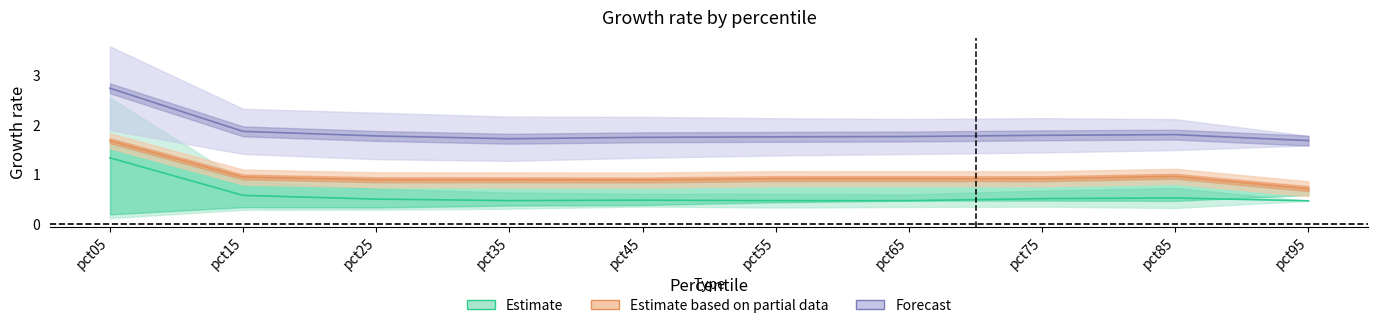

True or false: Estimate and Forecast intersect in this chart.

False